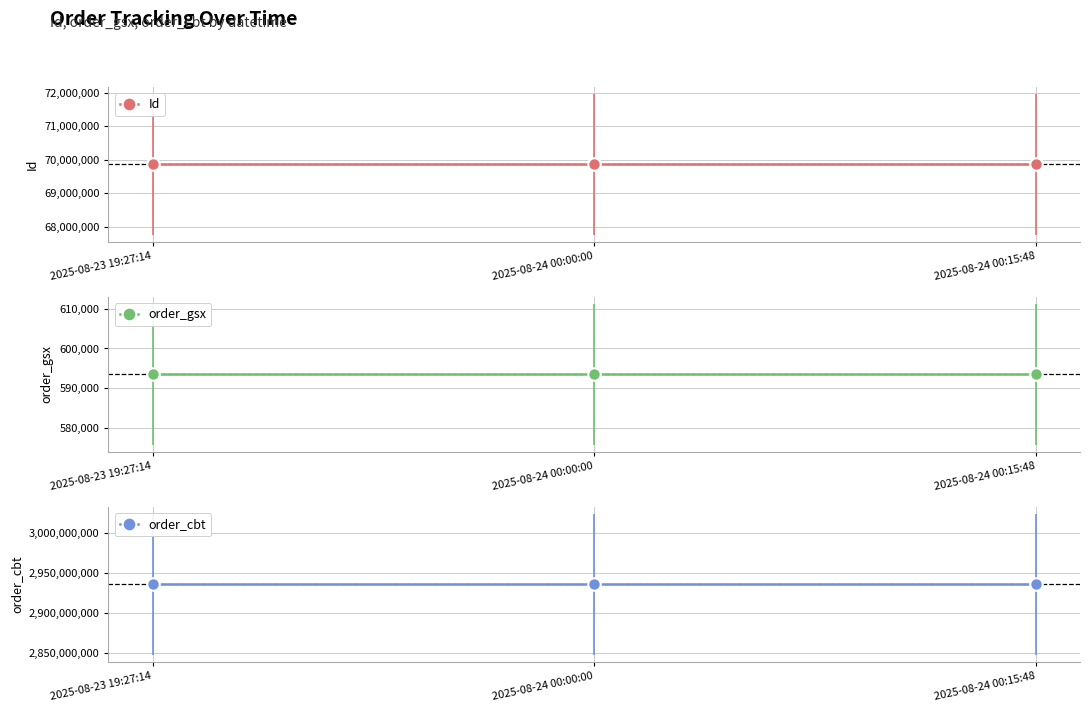

At how many categories does at least one series exceed 1211883484?

3